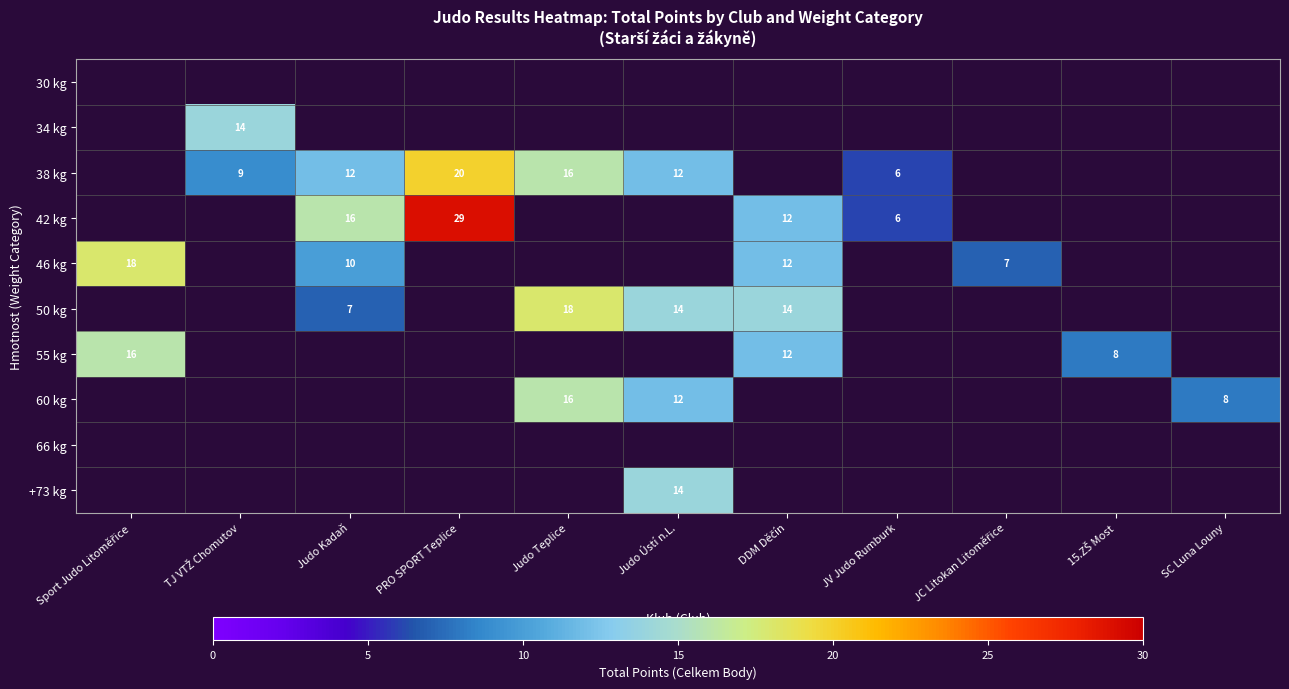

How many data points does each series have?

11